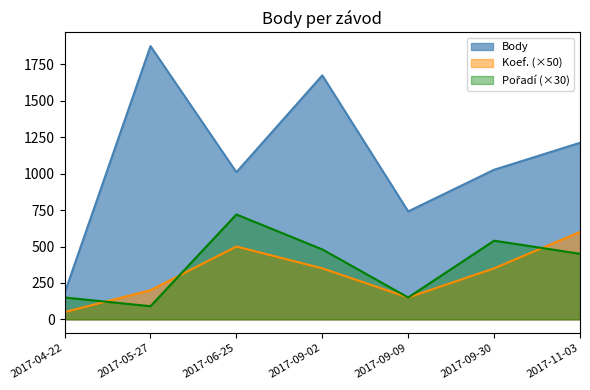

At 2017-09-09, list the series in order from largest to smallest.

Body, Koef., Pořadí